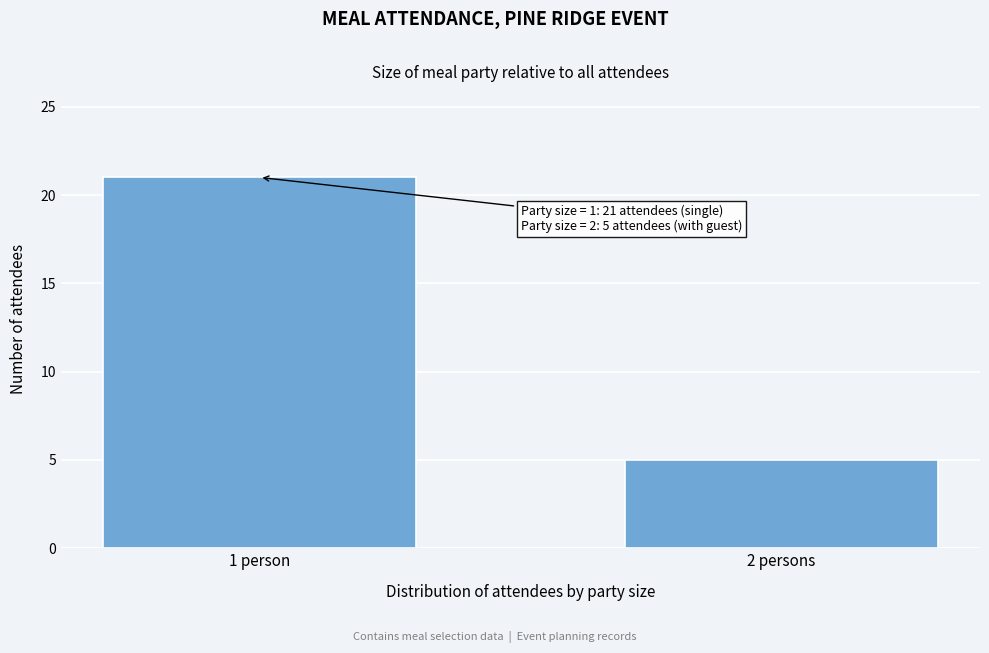

Reading left to right, transcribe all the data shown in this chart.

1 person=21	2 persons=5